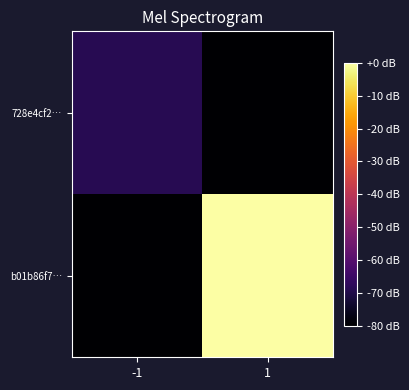

Rank the series by their average value, from lowest to highest.

728e4cf2…, b01b86f7…